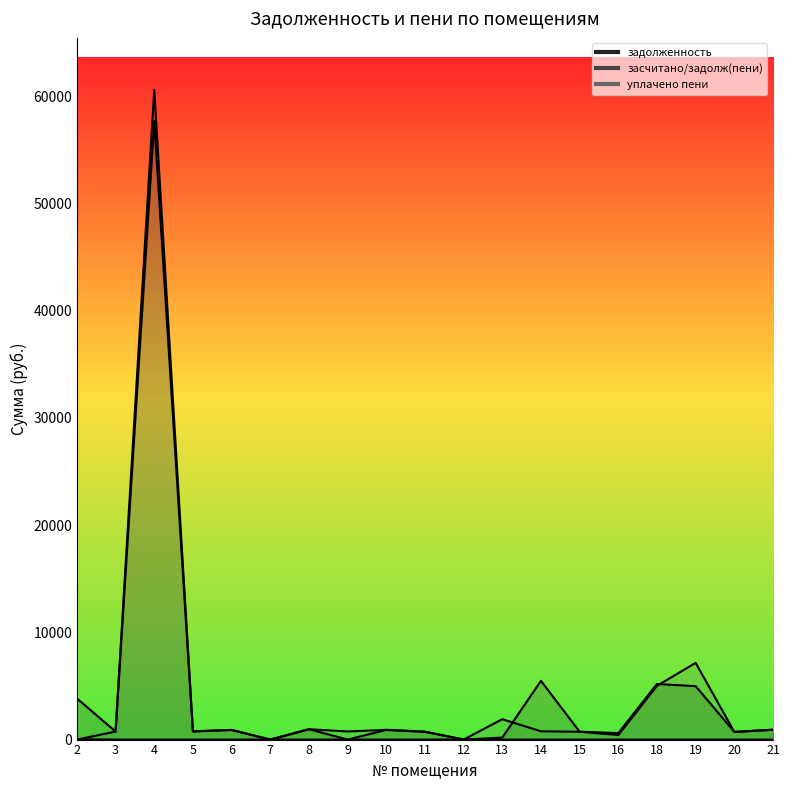

Is the value of засчитано/задолж(пени) at 6 greater than the value of задолженность at 2?

No